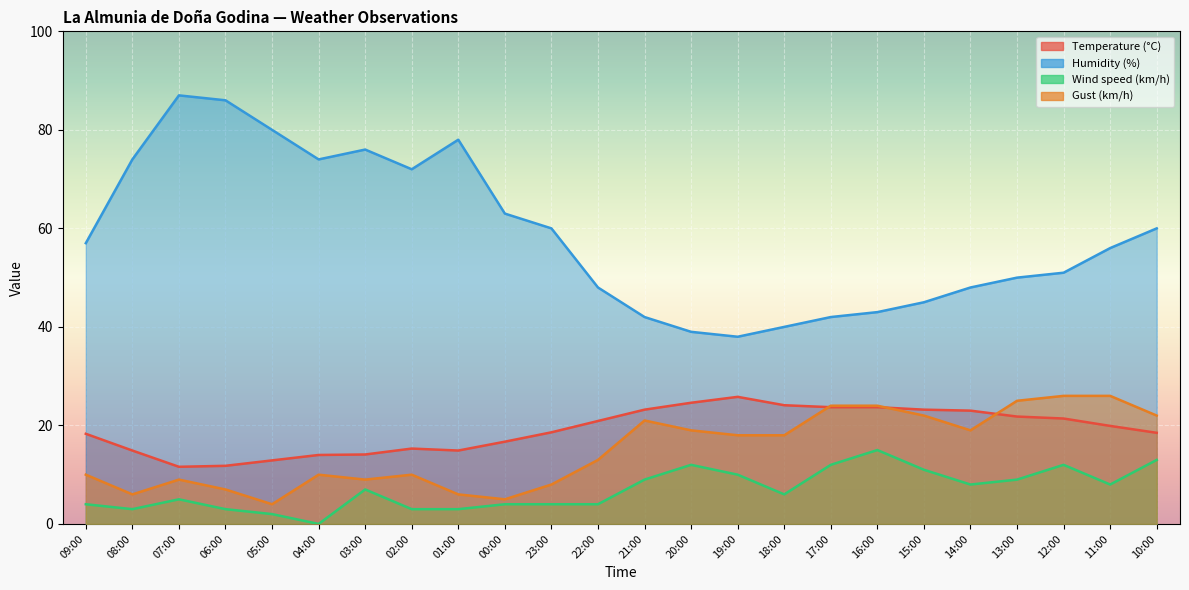

Rank the categories by Temperature (°C) value from highest to lowest.

19:00, 20:00, 18:00, 17:00, 16:00, 21:00, 15:00, 14:00, 13:00, 12:00, 22:00, 11:00, 23:00, 10:00, 09:00, 00:00, 02:00, 08:00, 01:00, 03:00, 04:00, 05:00, 06:00, 07:00